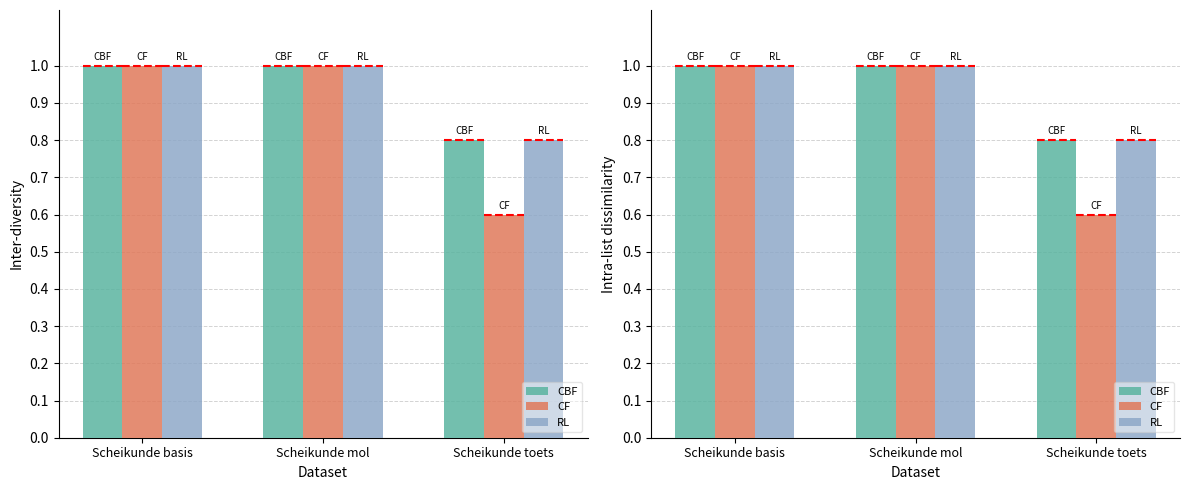

Reading right to left, what are all the values shown in this chart?

CBF: Scheikunde toets=0.8	Scheikunde mol=1.0	Scheikunde basis=1.0
CF: Scheikunde toets=0.6	Scheikunde mol=1.0	Scheikunde basis=1.0
RL: Scheikunde toets=0.8	Scheikunde mol=1.0	Scheikunde basis=1.0